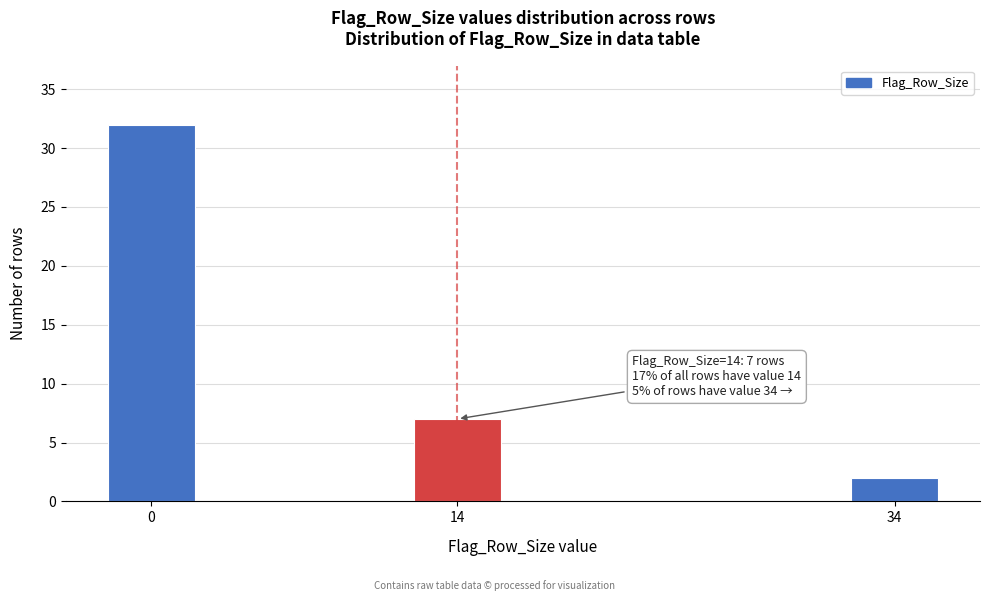

Reading left to right, what are all the values shown in this chart?

0=32	14=7	34=2